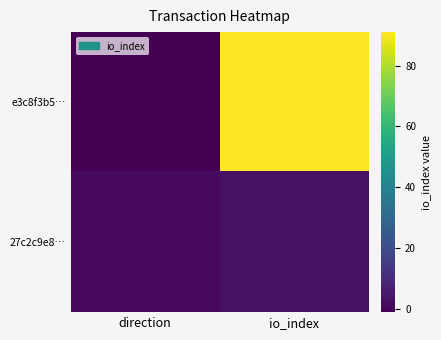

Reading right to left, what are all the values shown in this chart?

e3c8f3b5…: io_index=91	direction=-1
27c2c9e8…: io_index=3	direction=1